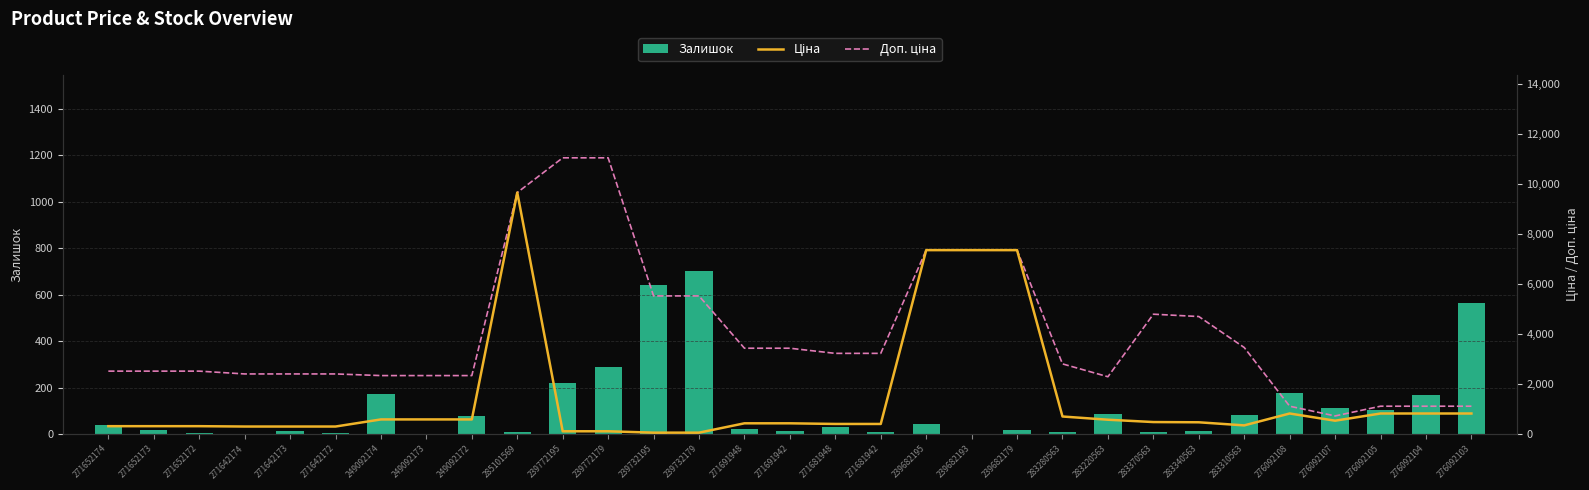

Does the chart contain any negative values?

No